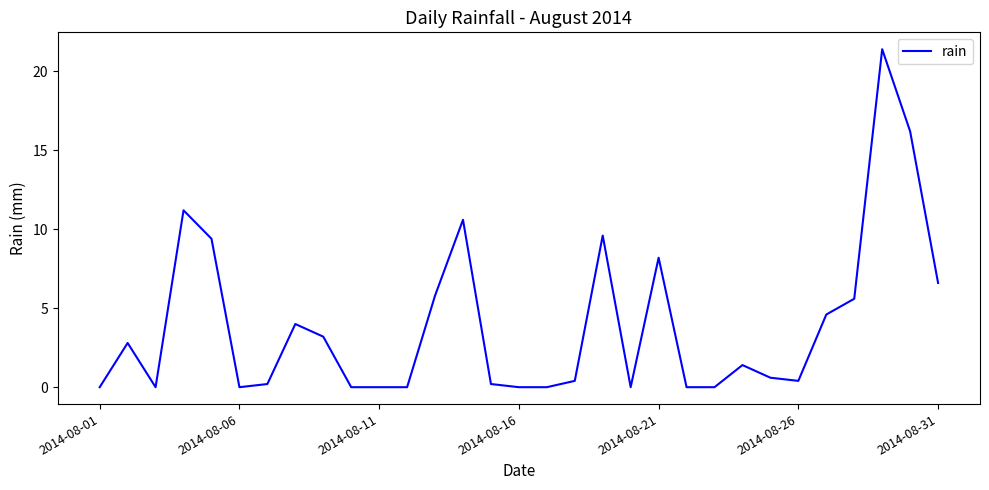

What is the difference between the maximum and minimum values?

21.4